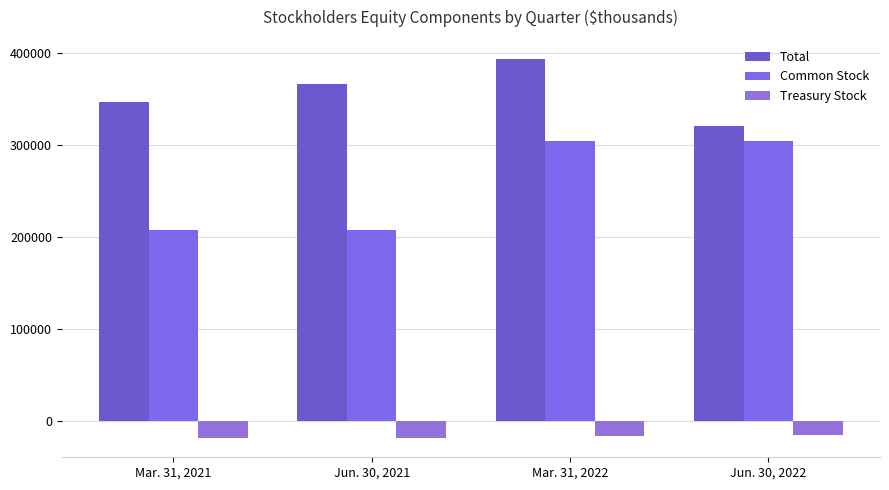

Reading left to right, extract all data points from this chart.

Total: Mar. 31, 2021=347355	Jun. 30, 2021=366908	Mar. 31, 2022=393886	Jun. 30, 2022=321449
Common Stock: Mar. 31, 2021=208199	Jun. 30, 2021=208312	Mar. 31, 2022=304670	Jun. 30, 2022=304707
Treasury Stock: Mar. 31, 2021=-18359	Jun. 30, 2021=-18250	Mar. 31, 2022=-15586	Jun. 30, 2022=-15247